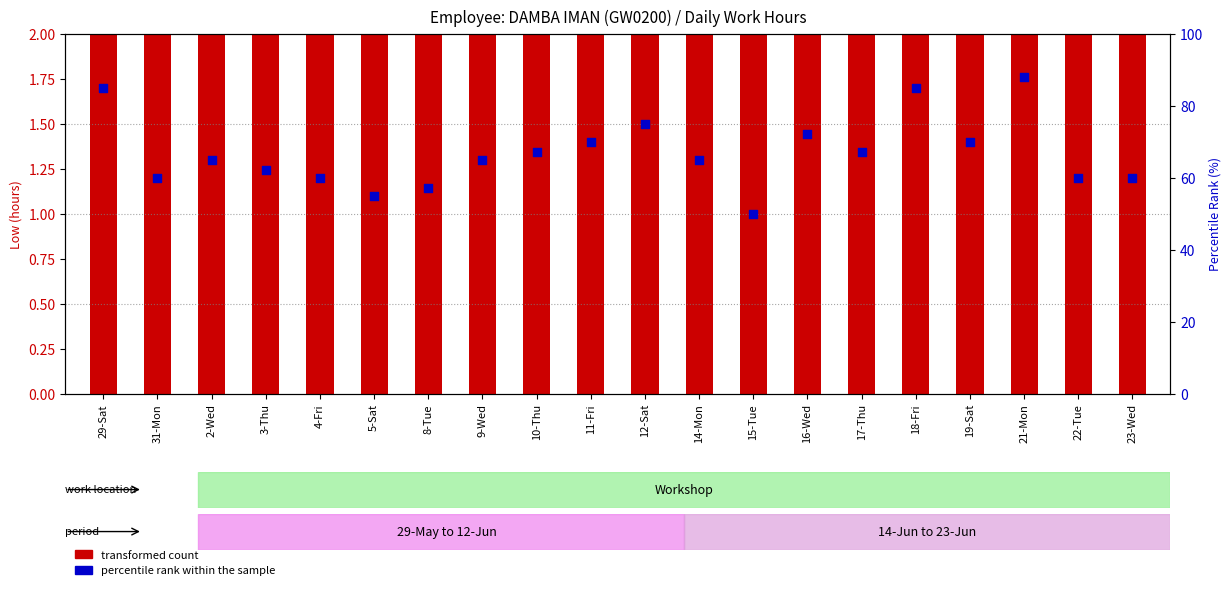

Which series has the largest total across all categories?

percentile rank within the sample